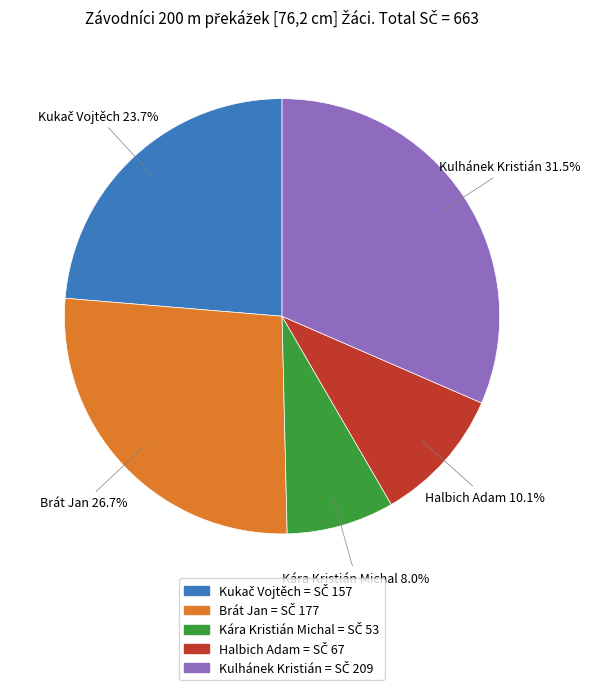

What percentage is the Kára Kristián Michal slice, to the nearest percent?

8%